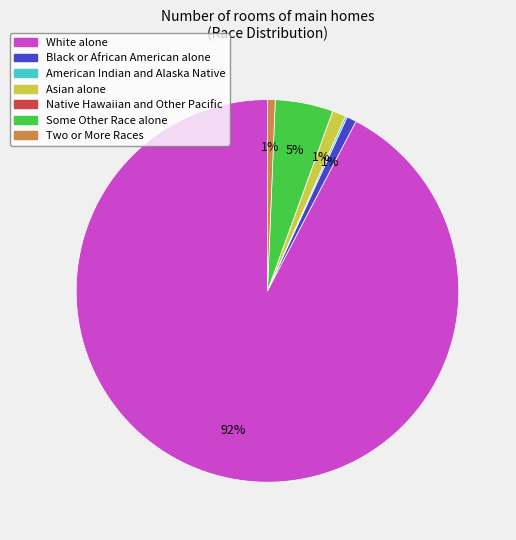

Combined, do Asian alone and White alone account for over 50%?

Yes